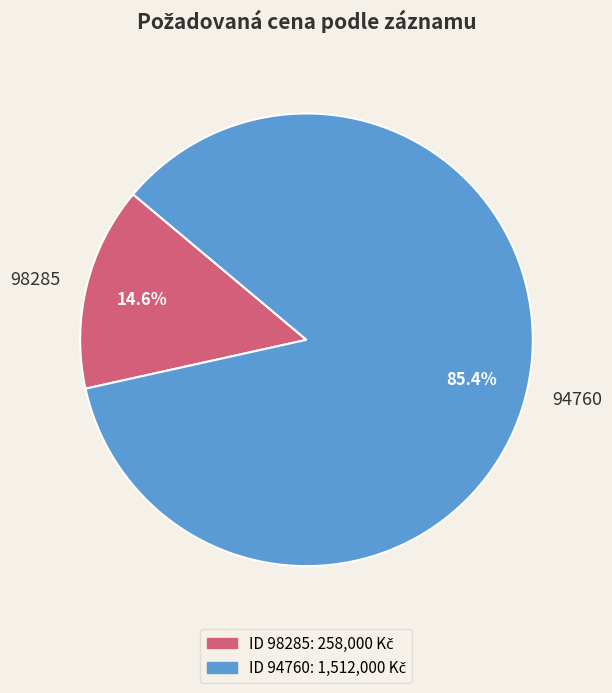

What percentage is the 94760 slice, to the nearest percent?

85%